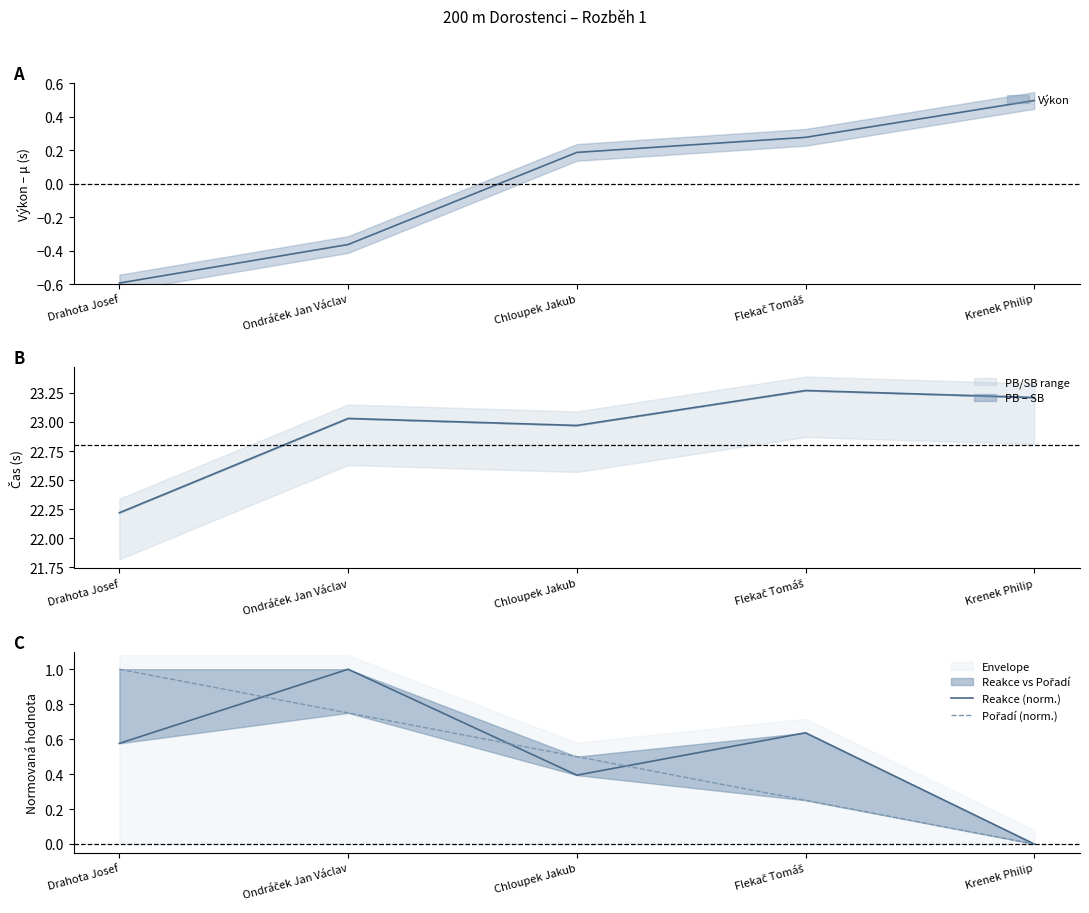

Where is the first local minimum for Reakce (norm.)?

Chloupek Jakub